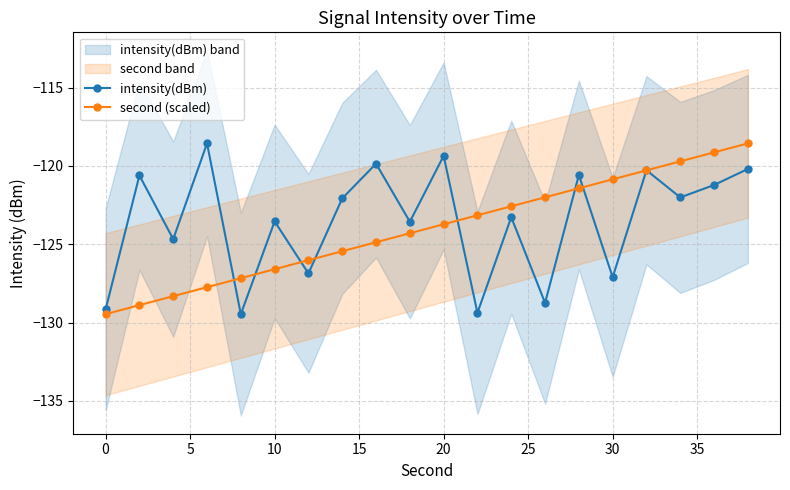

True or false: second (scaled) has more than 2 interior local peaks.

False